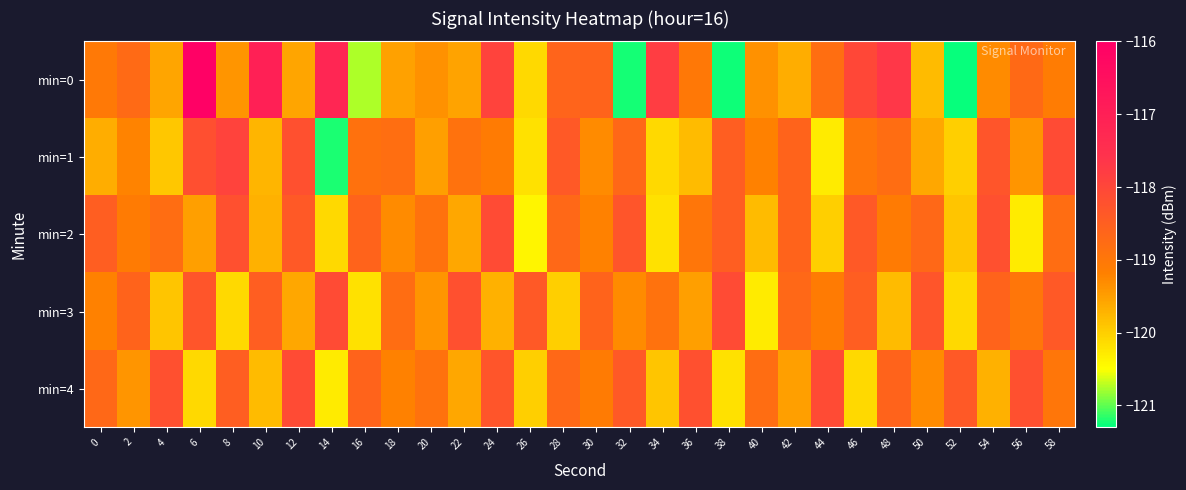

Which series has the widest spread of values?

min=0